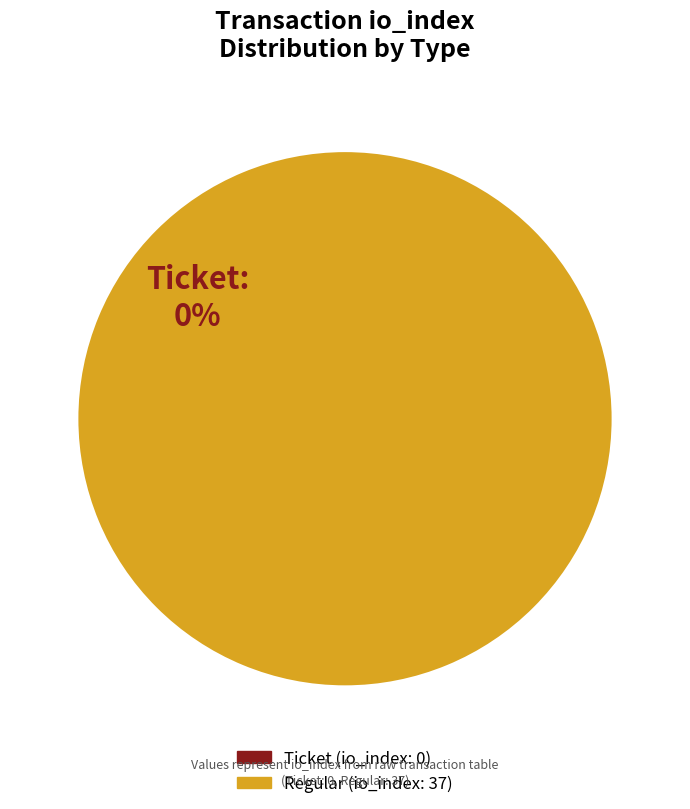

Which series has the widest spread of values?

Regular